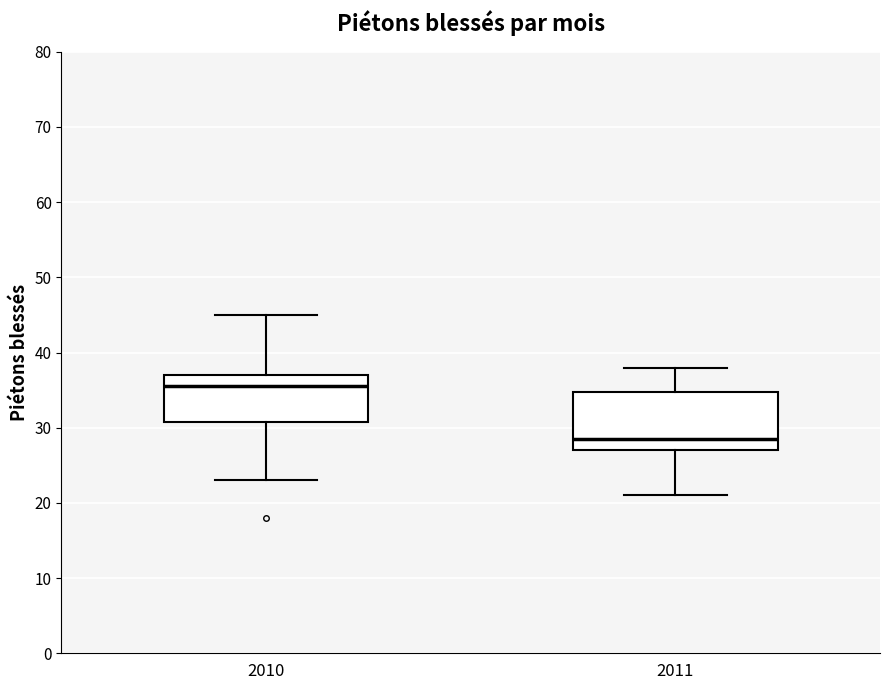

Where does the upper whisker of the box at x = 2010 end on the y-axis? The values are not printed on the chart, so give them approximately, as read against the axis.

45